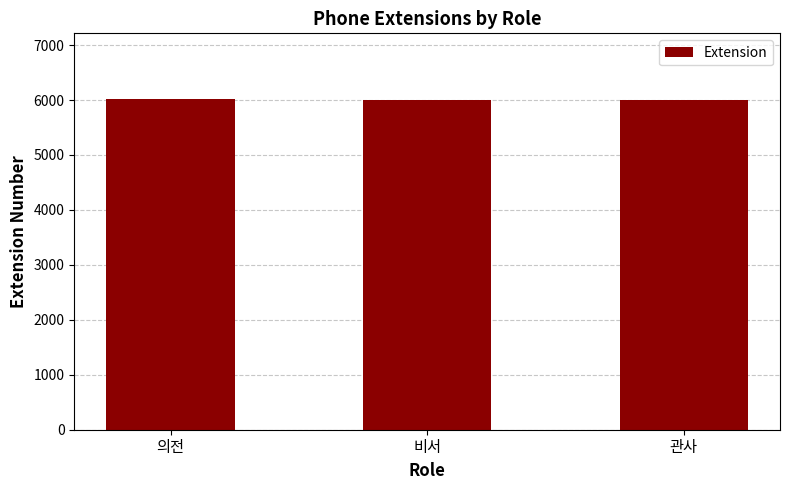

What is the greatest value displayed?

6011.0